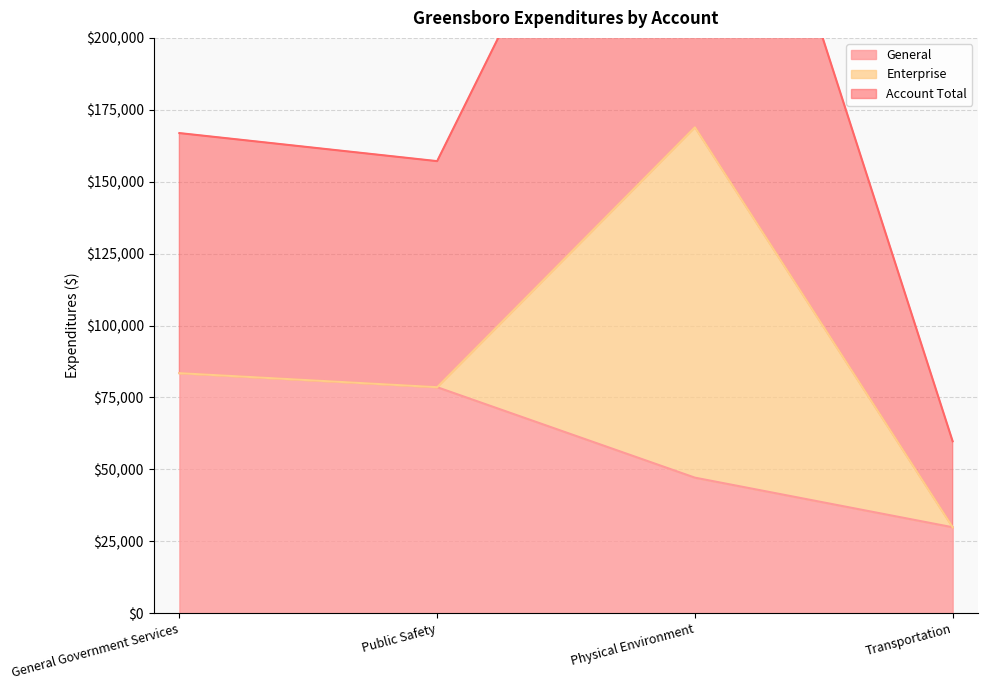

Read the Account Total value at Physical Environment.

168933